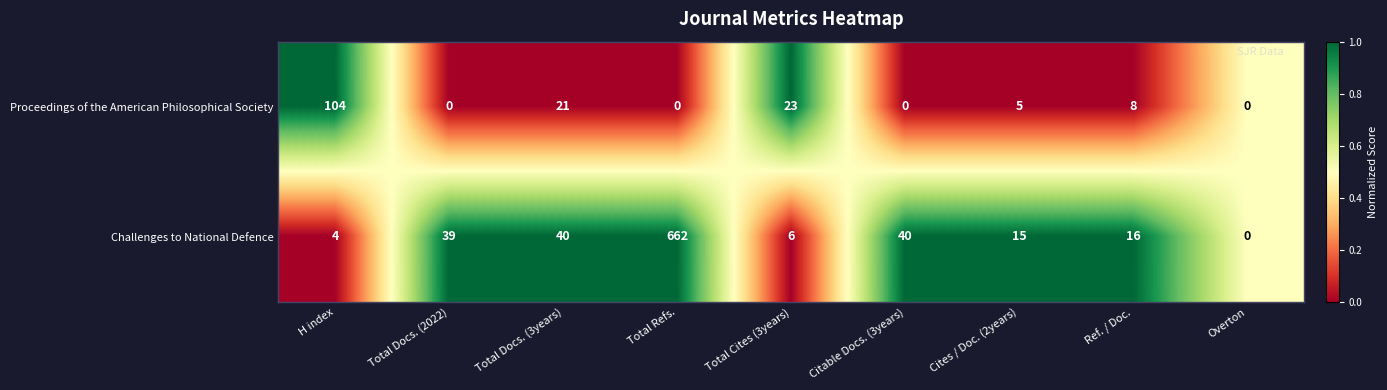

Rank the series at Citable Docs. (3years) from lowest to highest value.

Proceedings of the American Philosophical Society, Challenges to National Defence